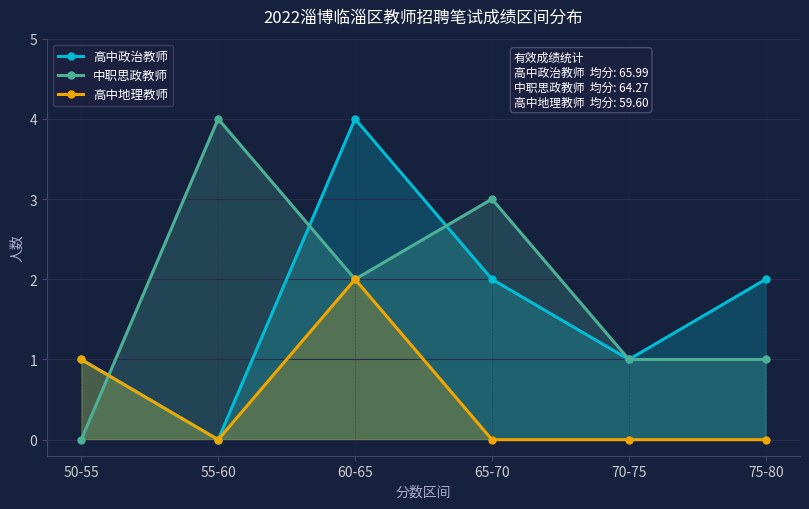

At which category is the sum across all series the highest?

60-65